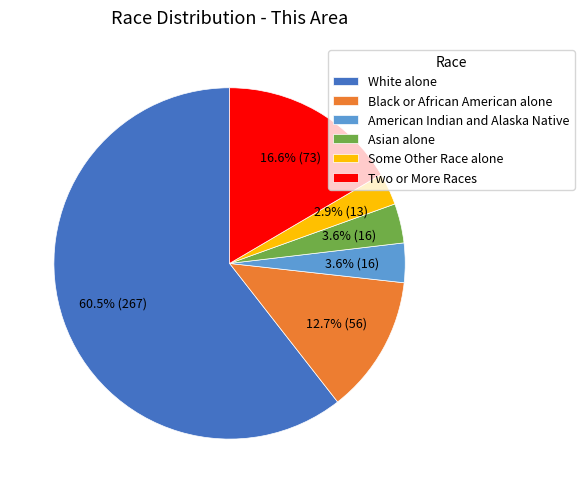

What percentage is NOT represented by Asian alone?

96.4%